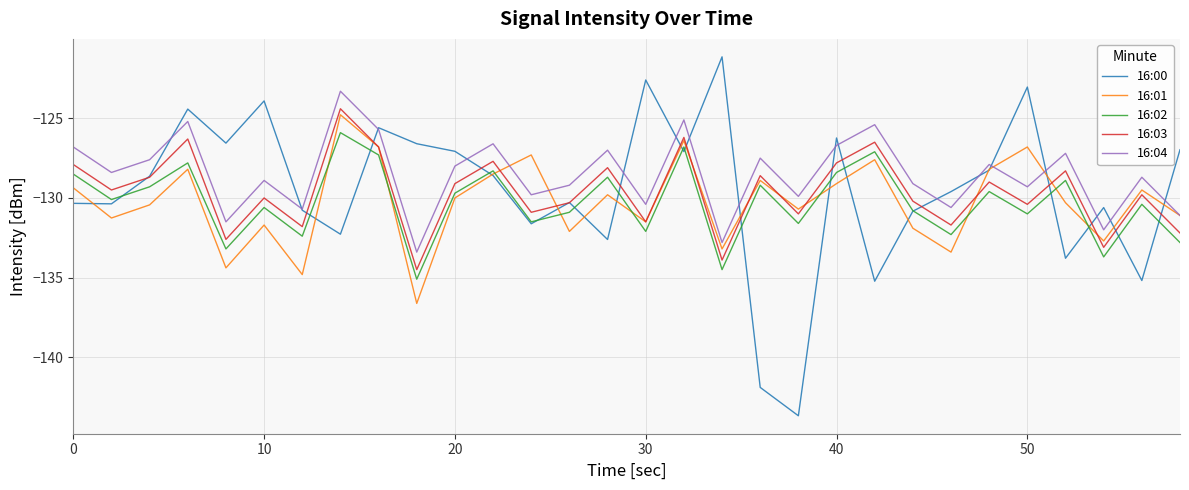

Which series has the widest spread of values?

16:00